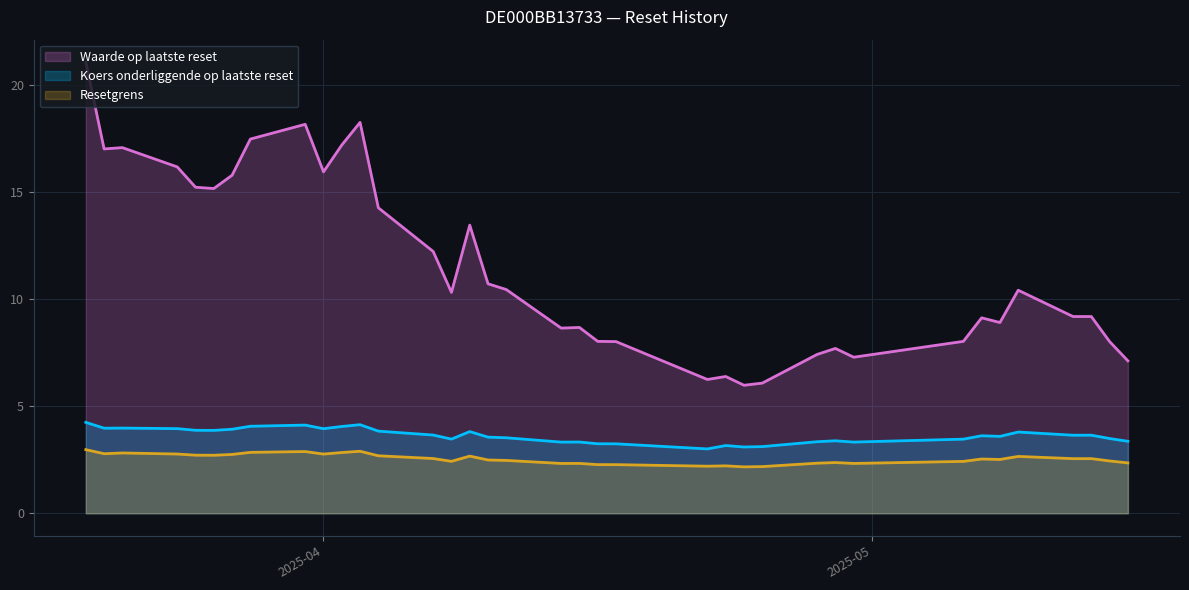

List the series in order of their peak value, lowest first.

Resetgrens, Koers onderliggende op laatste reset, Waarde op laatste reset